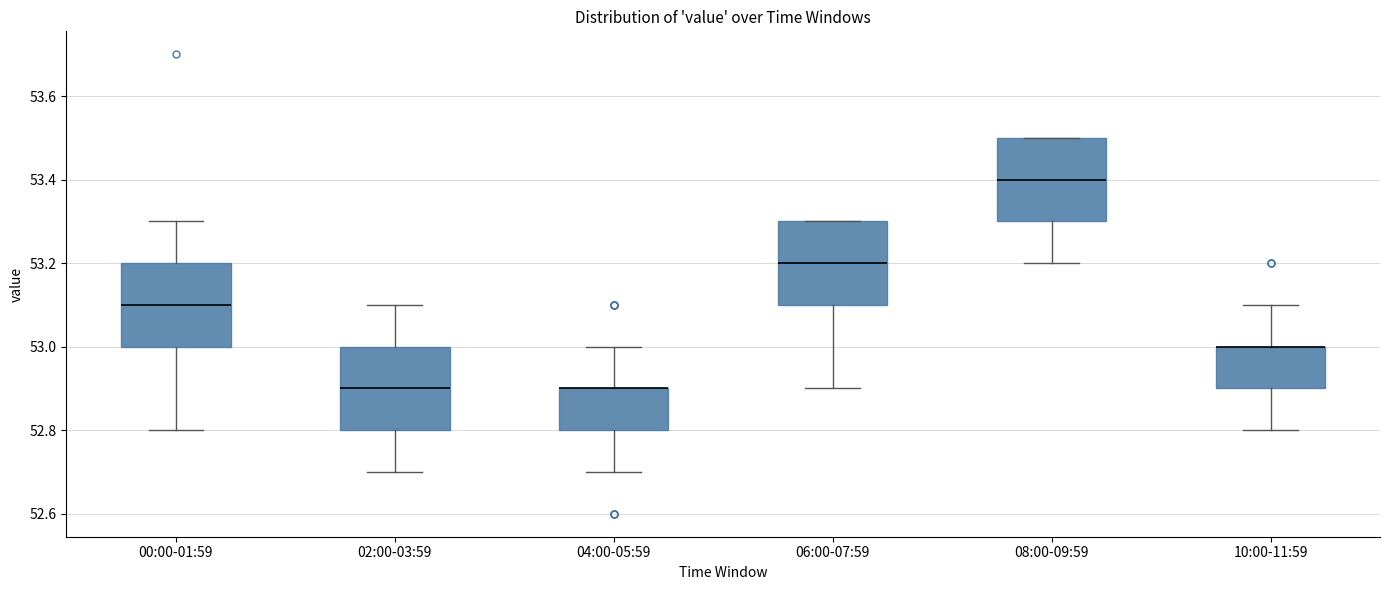

Reading left to right, read every box against the y-axis: the position of its median line, the range the box covers, and the ends of its whiskers. The values are not printed on the chart, so give them approximately, as read against the axis.

00:00-01:59: median 53.1, box 53.0 to 53.2, whiskers 52.8 to 53.3
02:00-03:59: median 52.9, box 52.8 to 53.0, whiskers 52.7 to 53.1
04:00-05:59: median 52.9 (drawn on the box's upper edge), box 52.8 to 52.9, whiskers 52.7 to 53.0
06:00-07:59: median 53.2, box 53.1 to 53.3, whiskers 52.9 to 53.3
08:00-09:59: median 53.4, box 53.3 to 53.5, whiskers 53.2 to 53.5
10:00-11:59: median 53.0 (drawn on the box's upper edge), box 52.9 to 53.0, whiskers 52.8 to 53.1